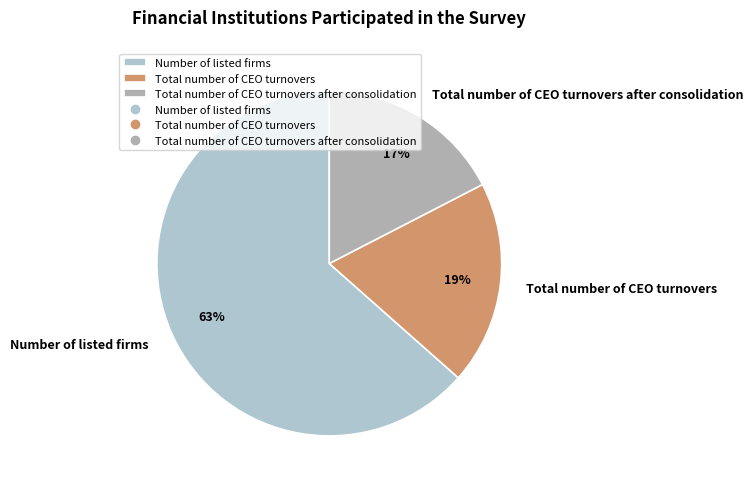

Is it true that Number of listed firms is 63% of the pie?

True